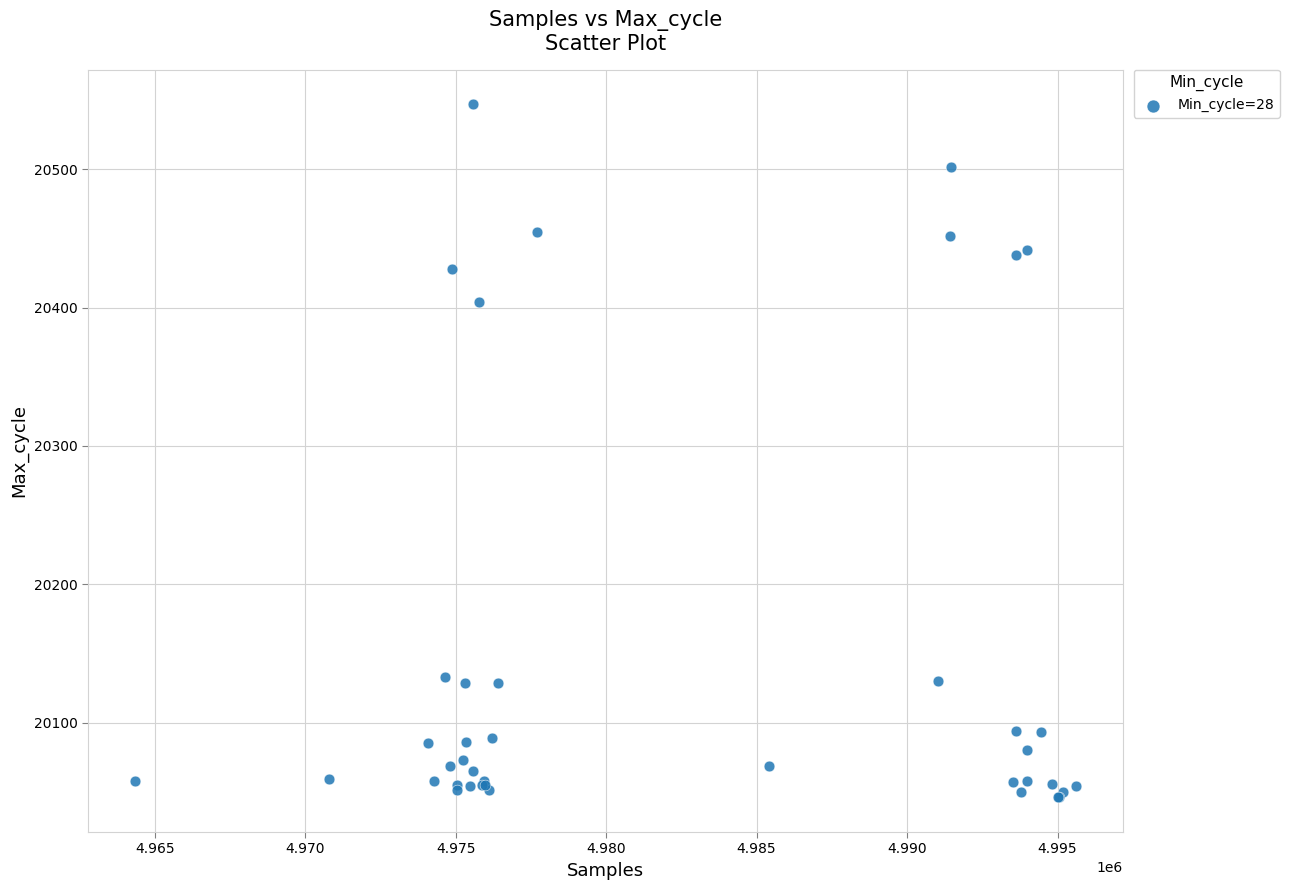

What Y value in the scatter plot is closest to 20296?

20404